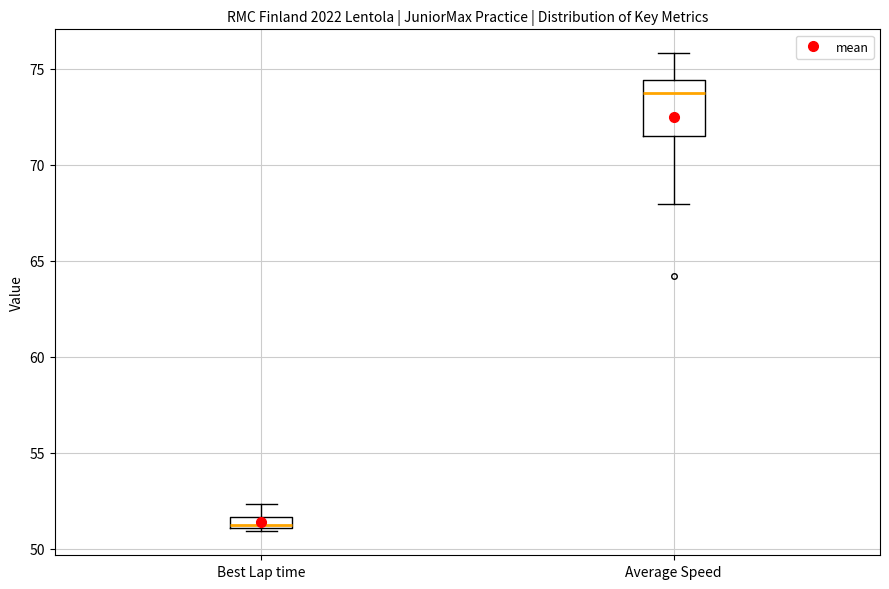

Which box's median line is the lowest?

Best Lap time